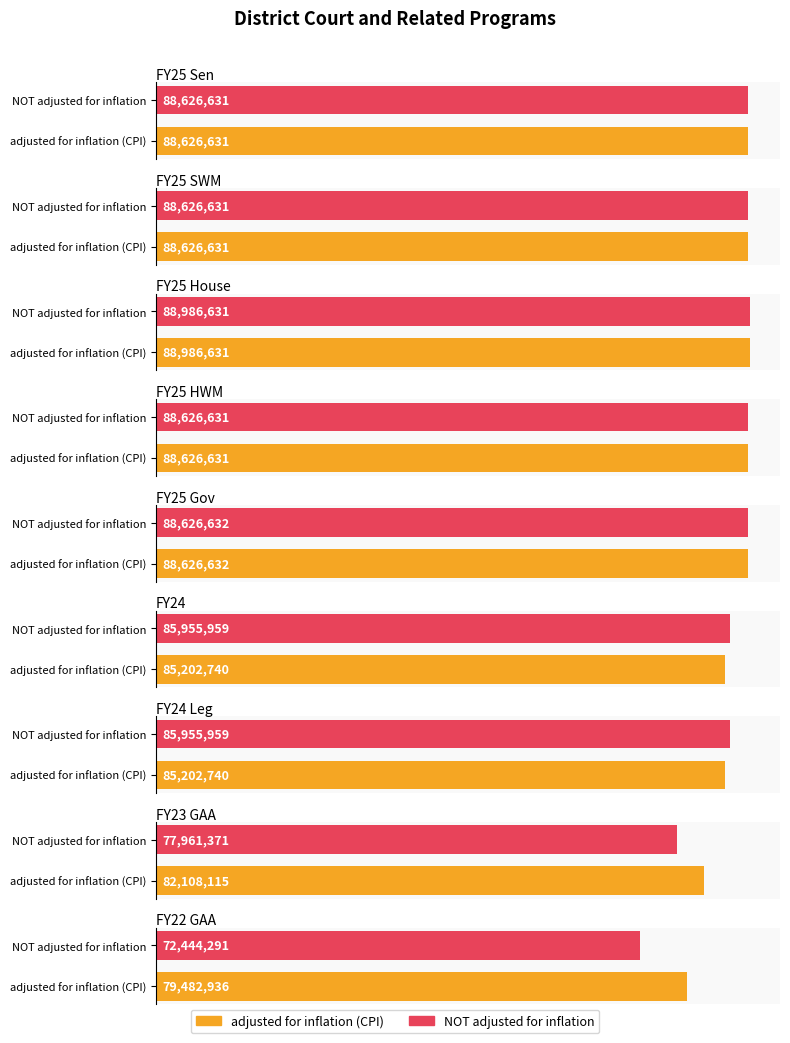

At which category is the sum across all series the highest?

FY25 House